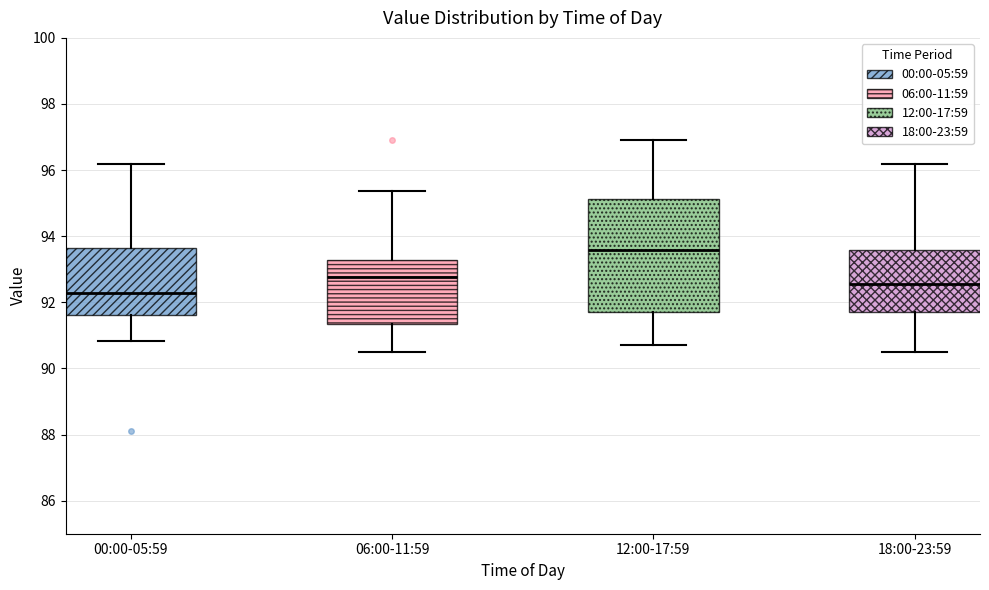

Comparing the boxes themselves (not the whiskers), which one is the tallest?

12:00-17:59